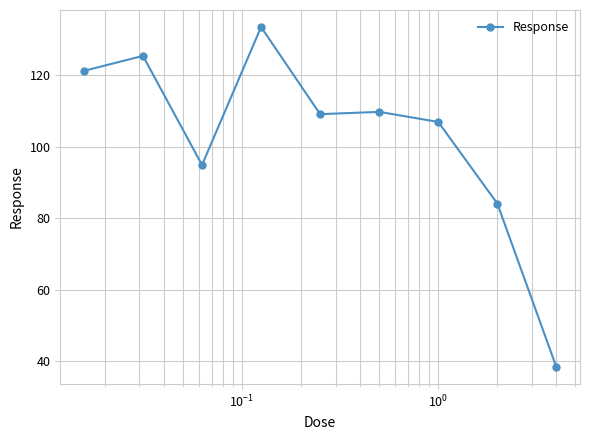

Reading left to right, transcribe all the data shown in this chart.

121.3	125.5	95.0	133.5	109.2	109.8	107.0	84.2	38.4